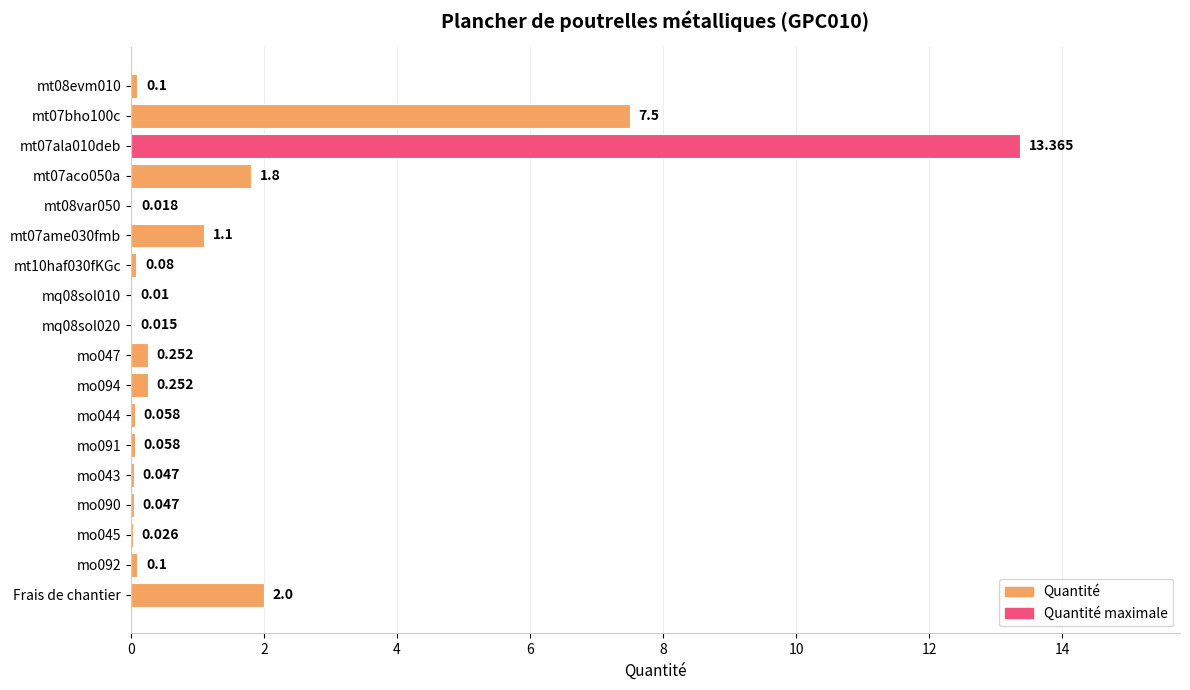

Between Frais de chantier and mo044, which is larger?

Frais de chantier